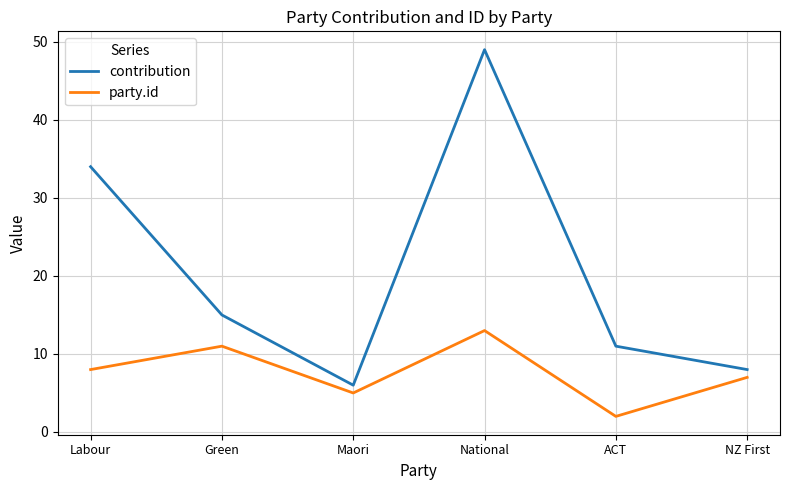

What is the greatest value displayed?

49